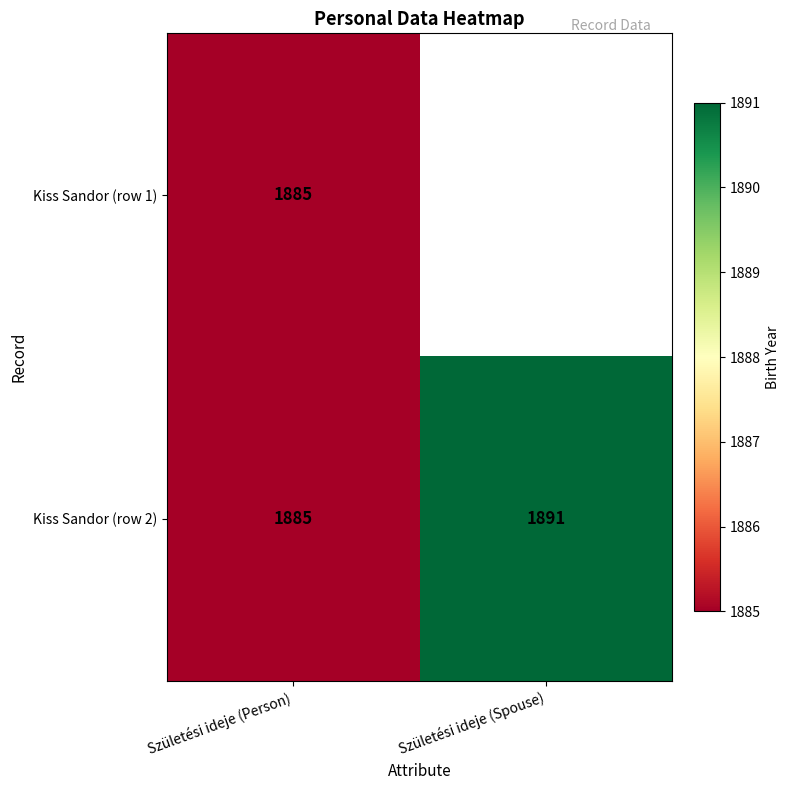

True or false: Kiss Sandor (row 1) has a value of 1885 at Születési ideje (Person).

True